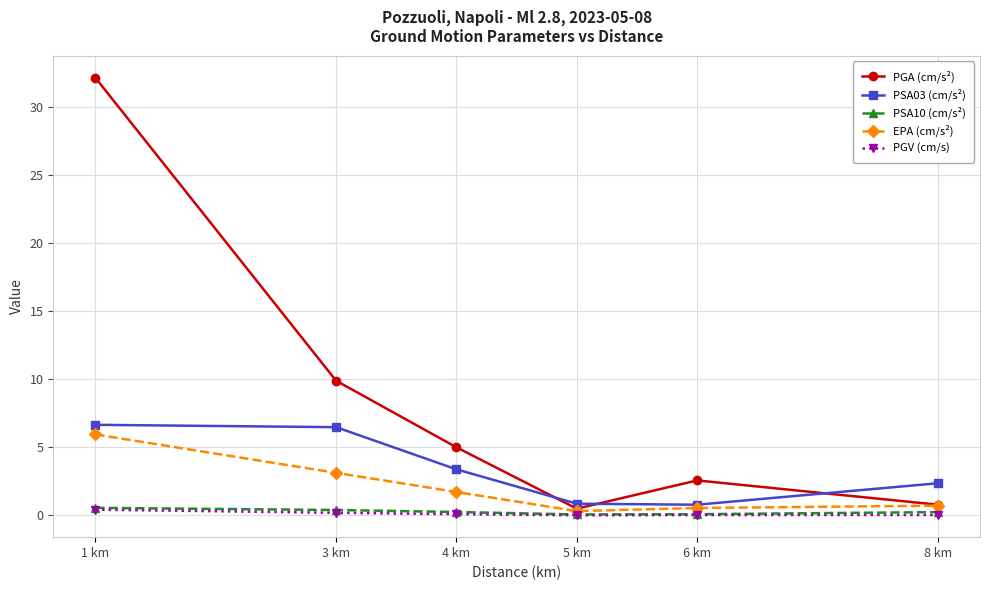

Which series has the largest total across all categories?

PGA (cm/s²)